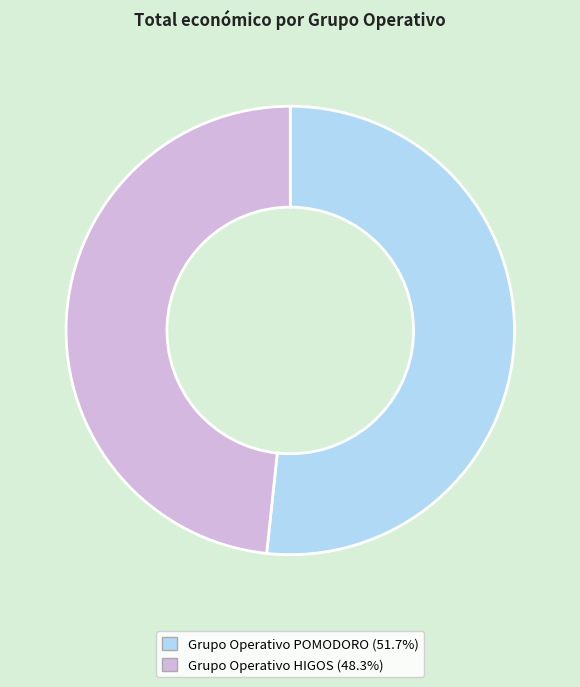

Which category has the smallest portion of the pie?

Grupo Operativo HIGOS